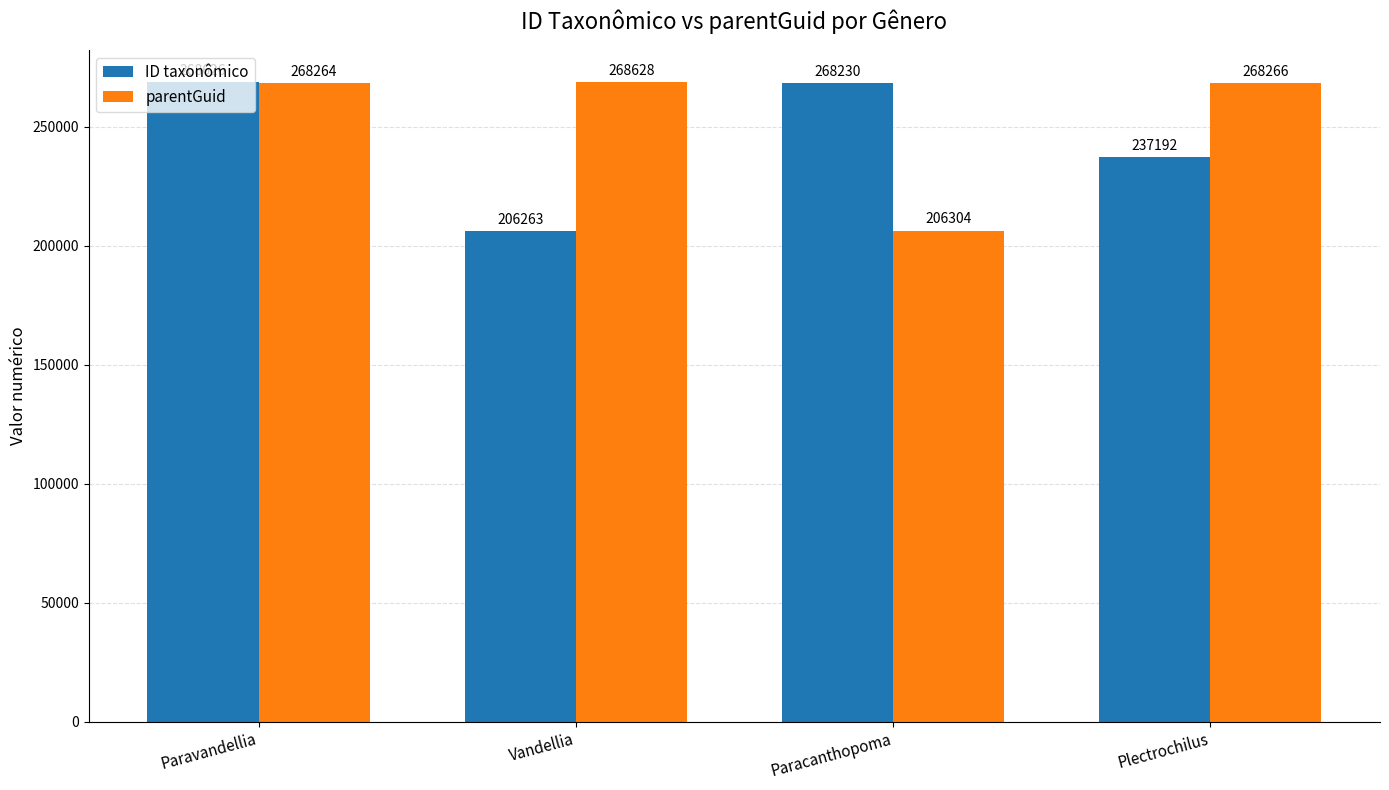

List the series in order of their overall mean, lowest first.

ID taxonômico, parentGuid